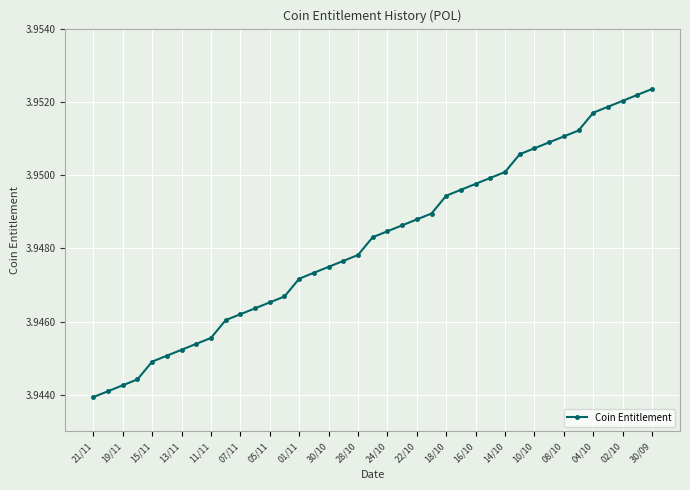

Count the values in the range 3 to 4.

39